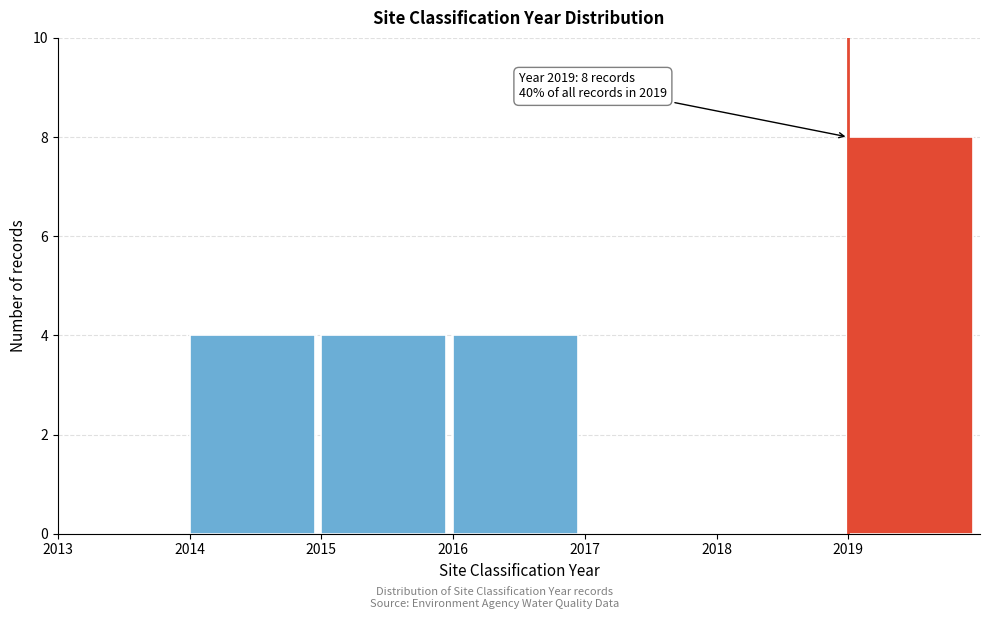

Over which range of the x-axis is the bar tallest?

2019 to 2020